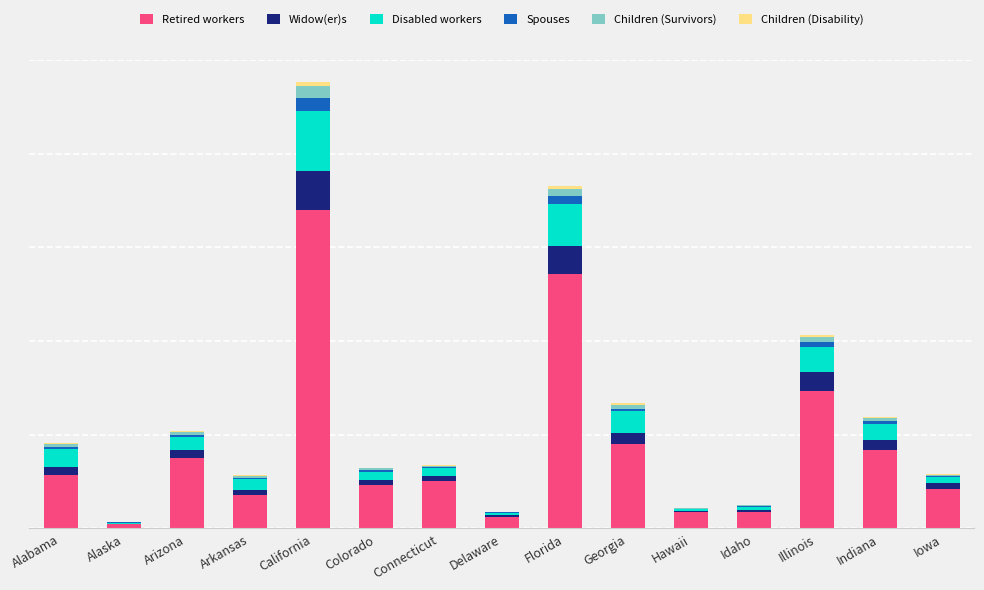

What is the average value of the Widow(er)s series?

109701